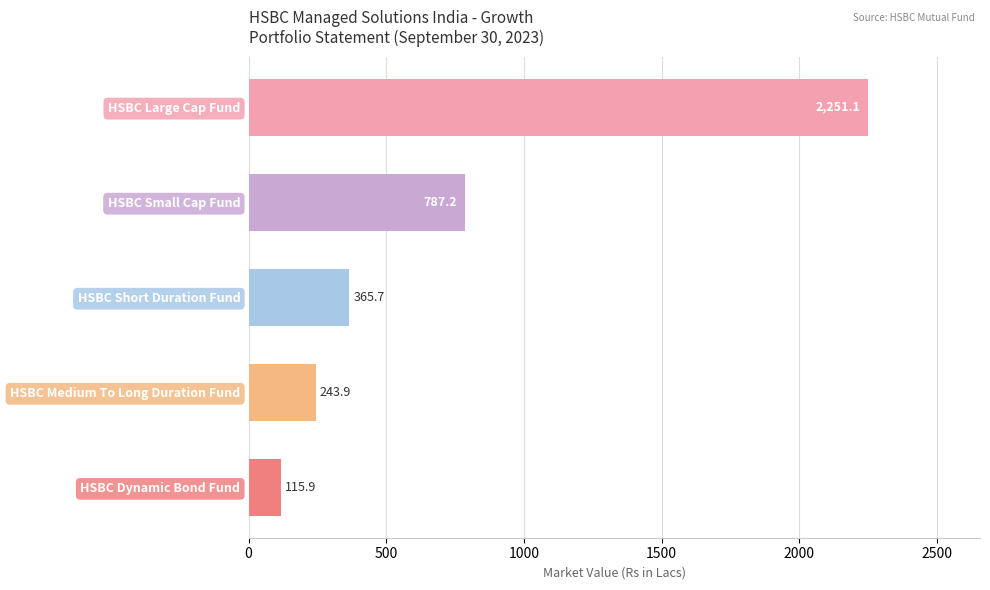

What is the label of the 1st bar from the bottom?

HSBC Dynamic Bond Fund